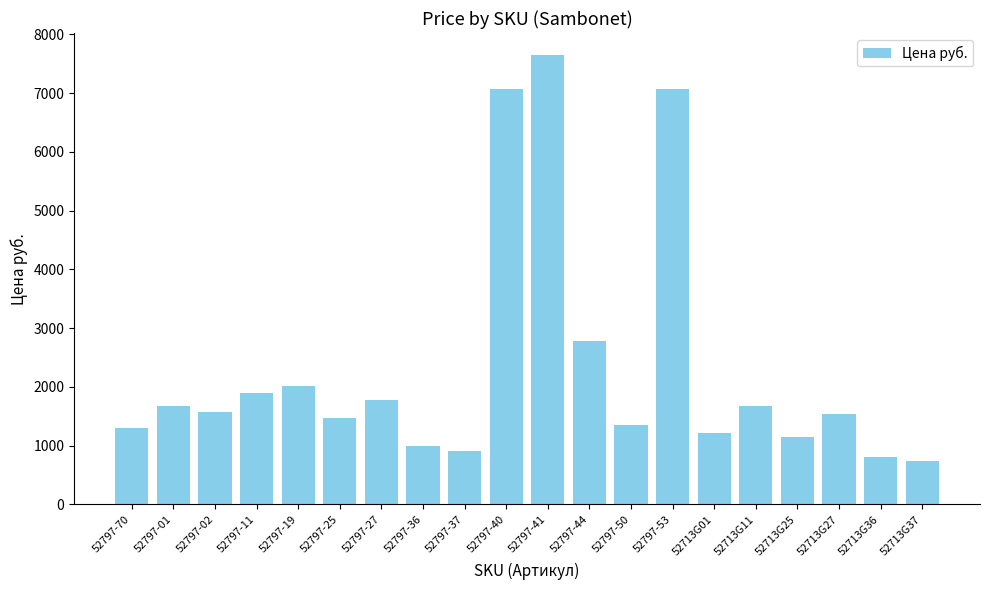

Reading left to right, list all the values displayed in this chart.

52797-70=1308.7	52797-01=1668.6	52797-02=1570.4	52797-11=1897.6	52797-19=2012.1	52797-25=1472.3	52797-27=1783.1	52797-36=997.9	52797-37=916.1	52797-40=7067.0	52797-41=7639.5	52797-44=2781.0	52797-50=1357.8	52797-53=7067.0	52713G01=1210.5	52713G11=1668.6	52713G25=1145.1	52713G27=1537.7	52713G36=801.6	52713G37=736.1